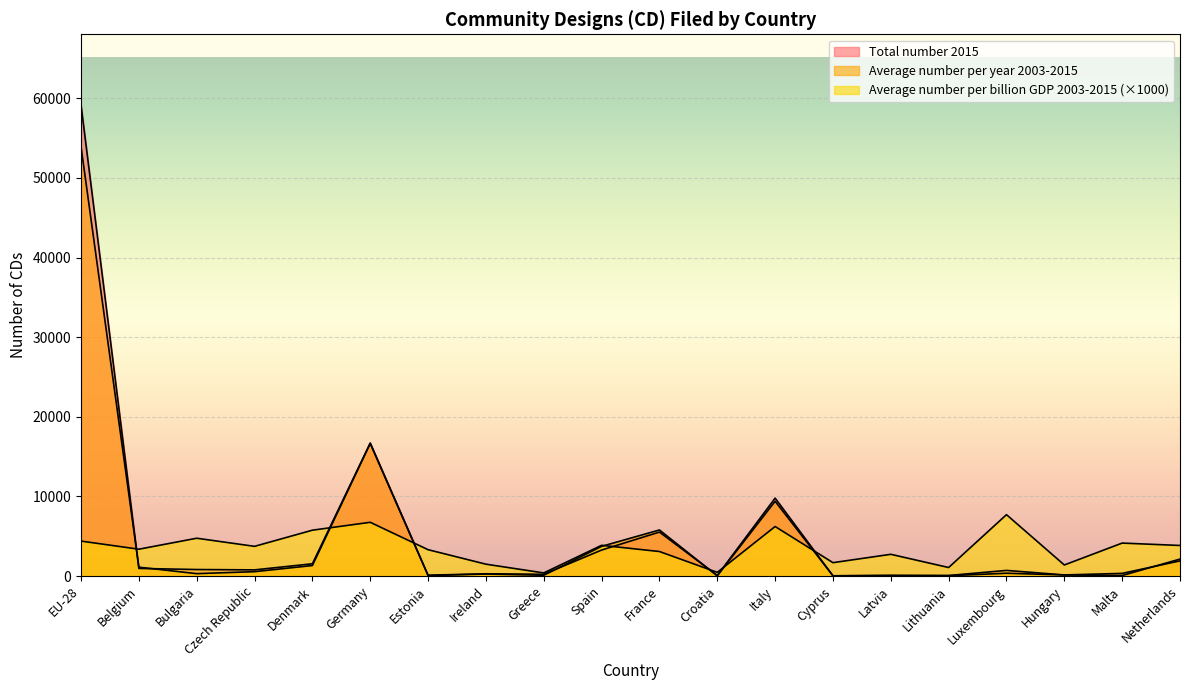

Which category has the highest value in the Average number per billion GDP 2003-2015 series?

Luxembourg